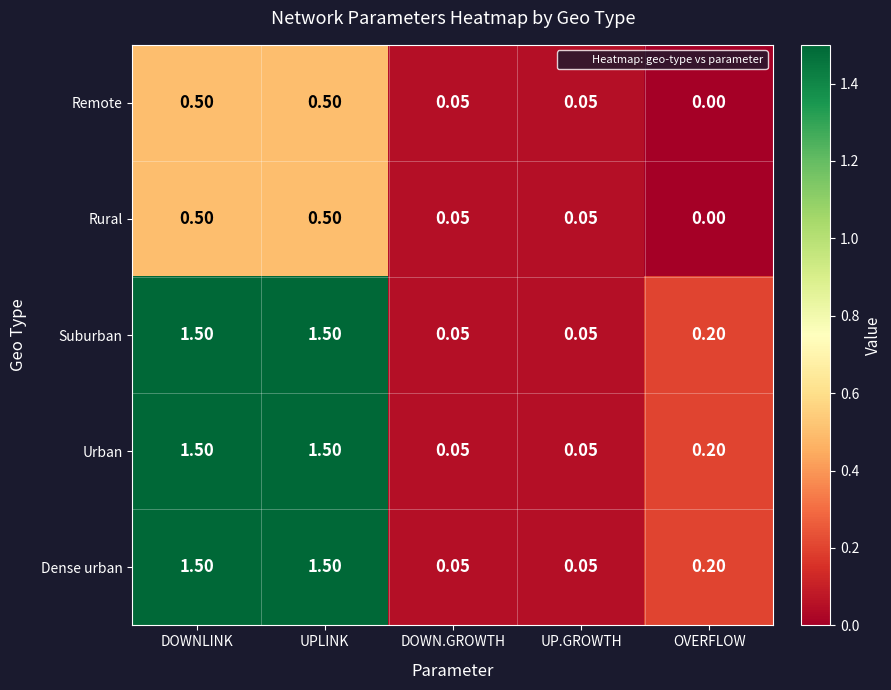

Is the value of Suburban at DOWN.GROWTH greater than the value of Remote at OVERFLOW?

Yes